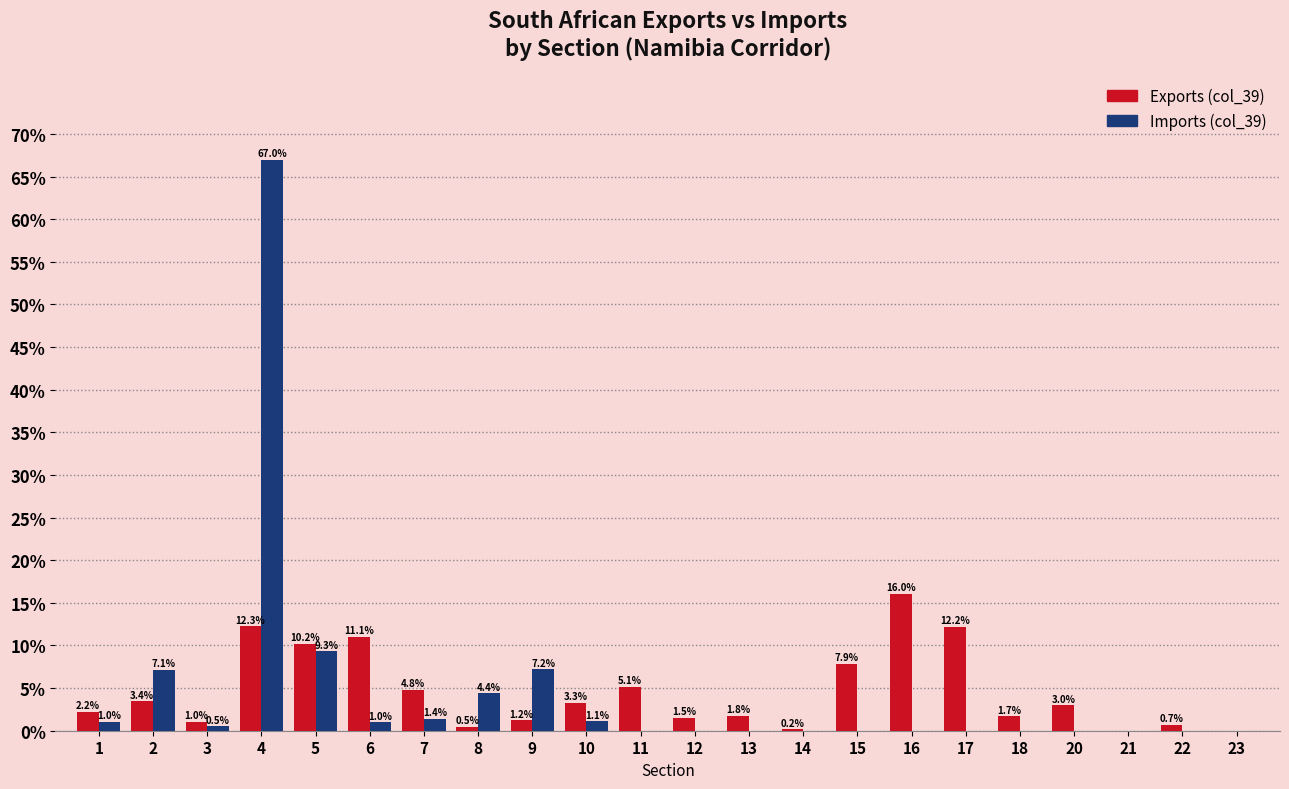

Between 4 and 6, which series saw the biggest shift?

Imports (col_39)